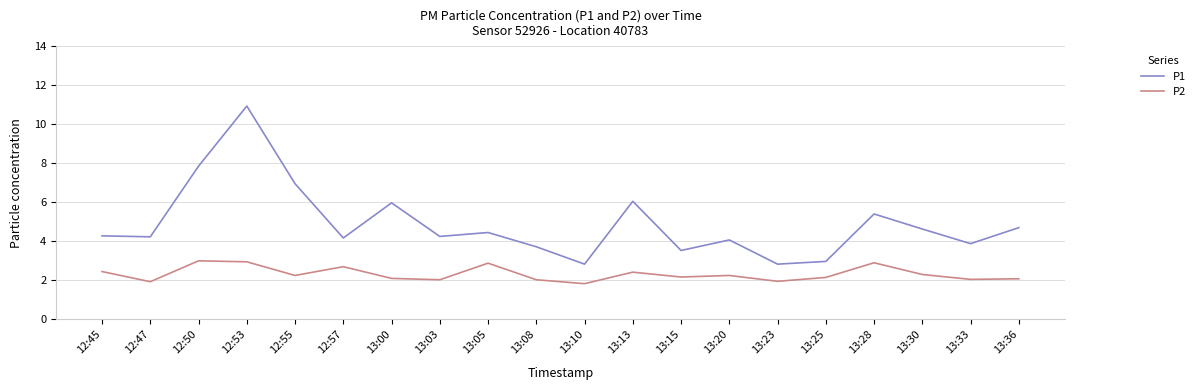

Between 12:47 and 13:23, which series saw the biggest shift?

P1